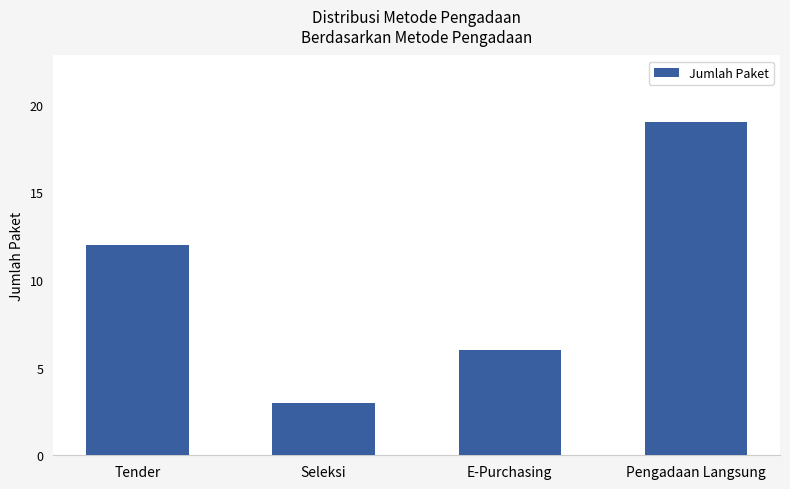

What is the sum of all values?

40